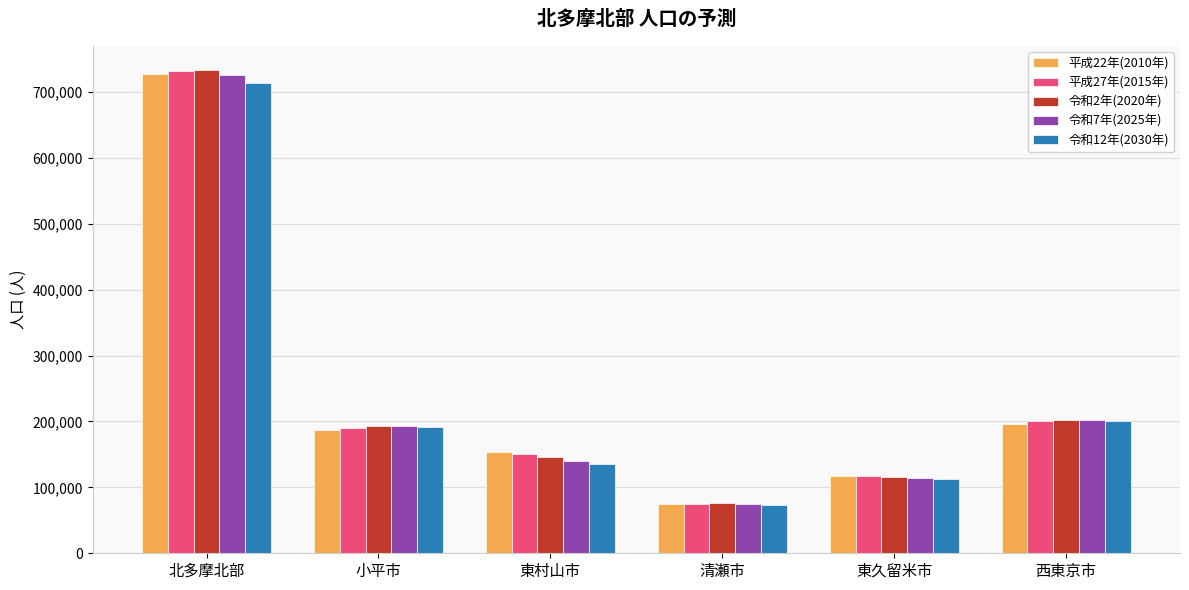

How many distinct data groups are displayed?

5